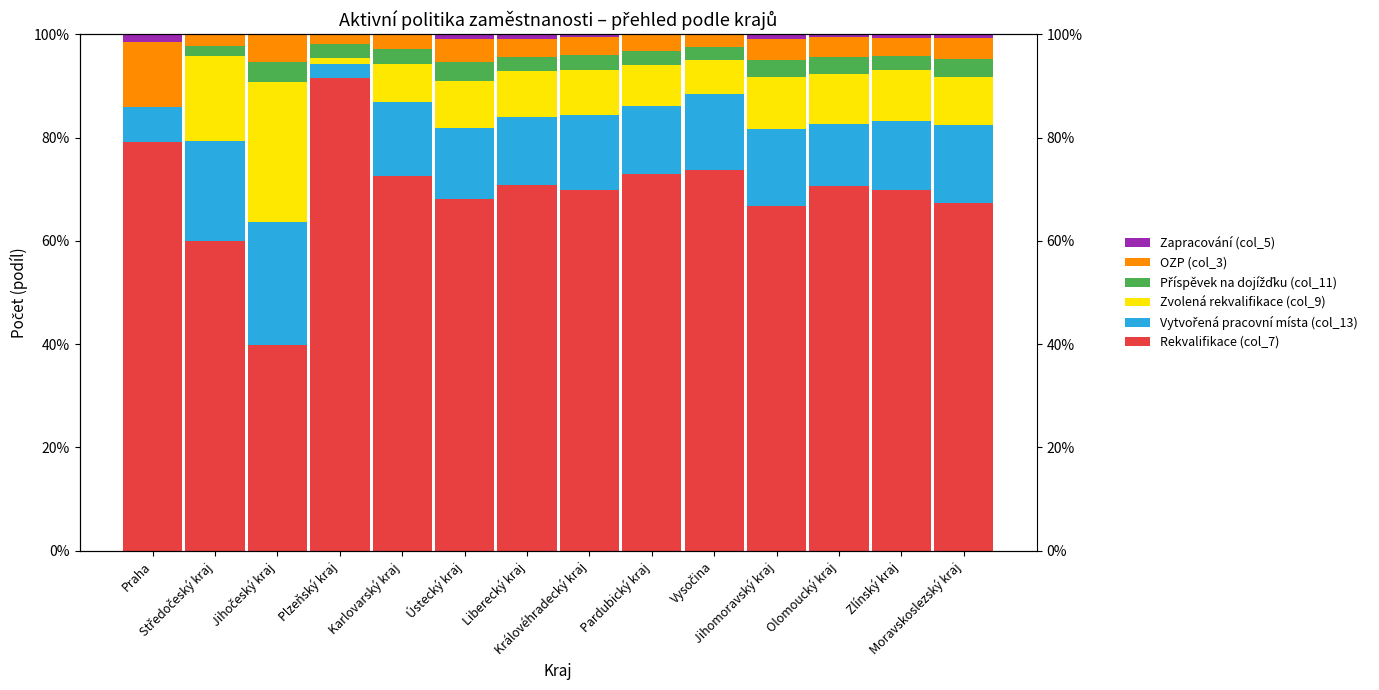

Rank the series by their maximum value, from lowest to highest.

Zapracování (col_5), Příspěvek na dojížďku (col_11), OZP (col_3), Vytvořená pracovní místa (col_13), Zvolená rekvalifikace (col_9), Rekvalifikace (col_7)